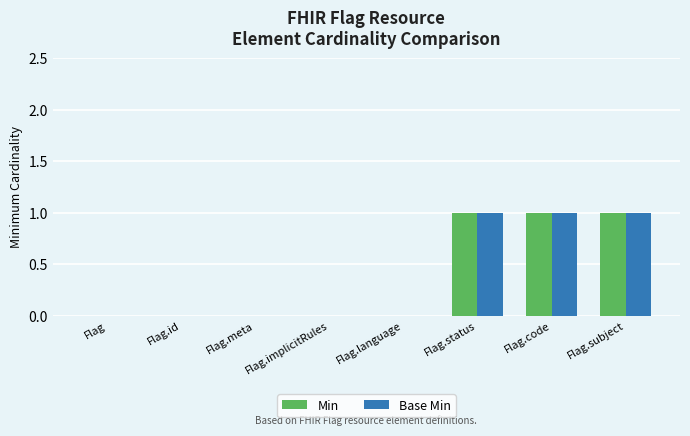

What is the maximum value shown in the chart?

1